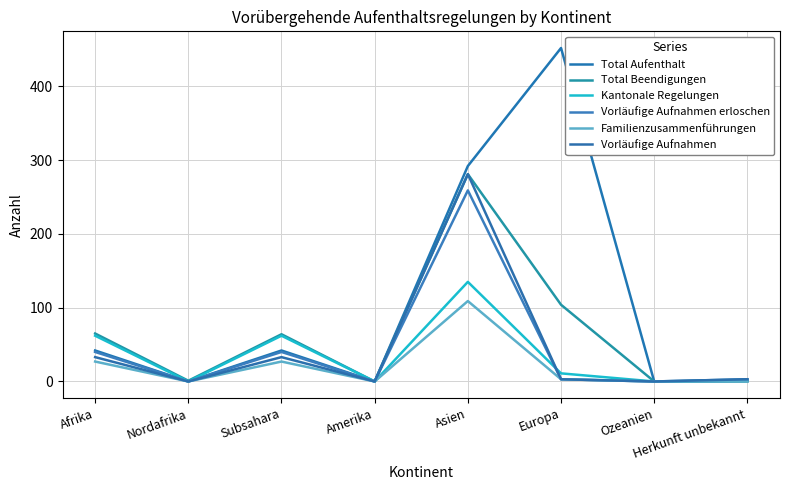

True or false: Vorläufige Aufnahmen erloschen and Familienzusammenführungen intersect in this chart.

False